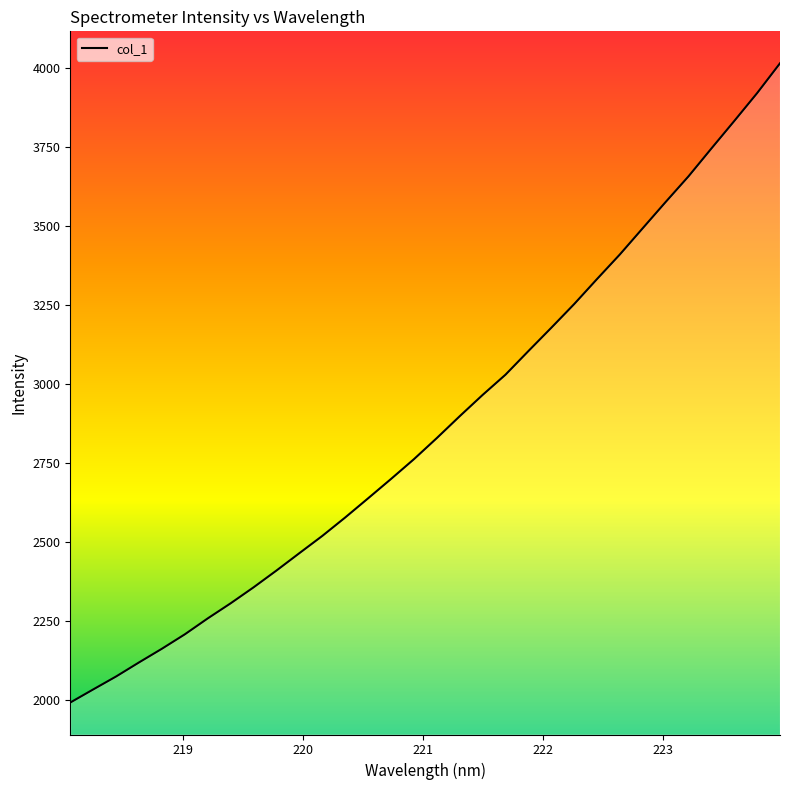

How many categories are shown in the chart?

32